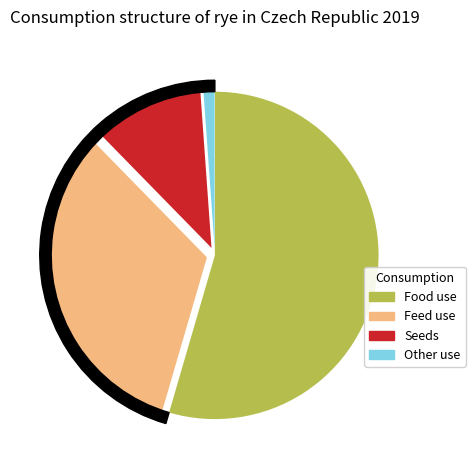

Is it true that Feed use is 28% of the pie?

False